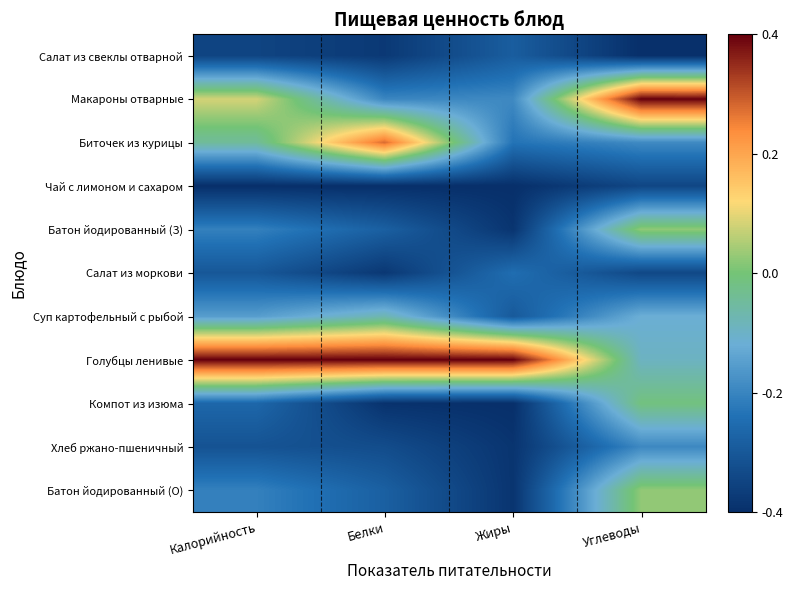

Which series has the largest range (max minus min)?

Макароны отварные